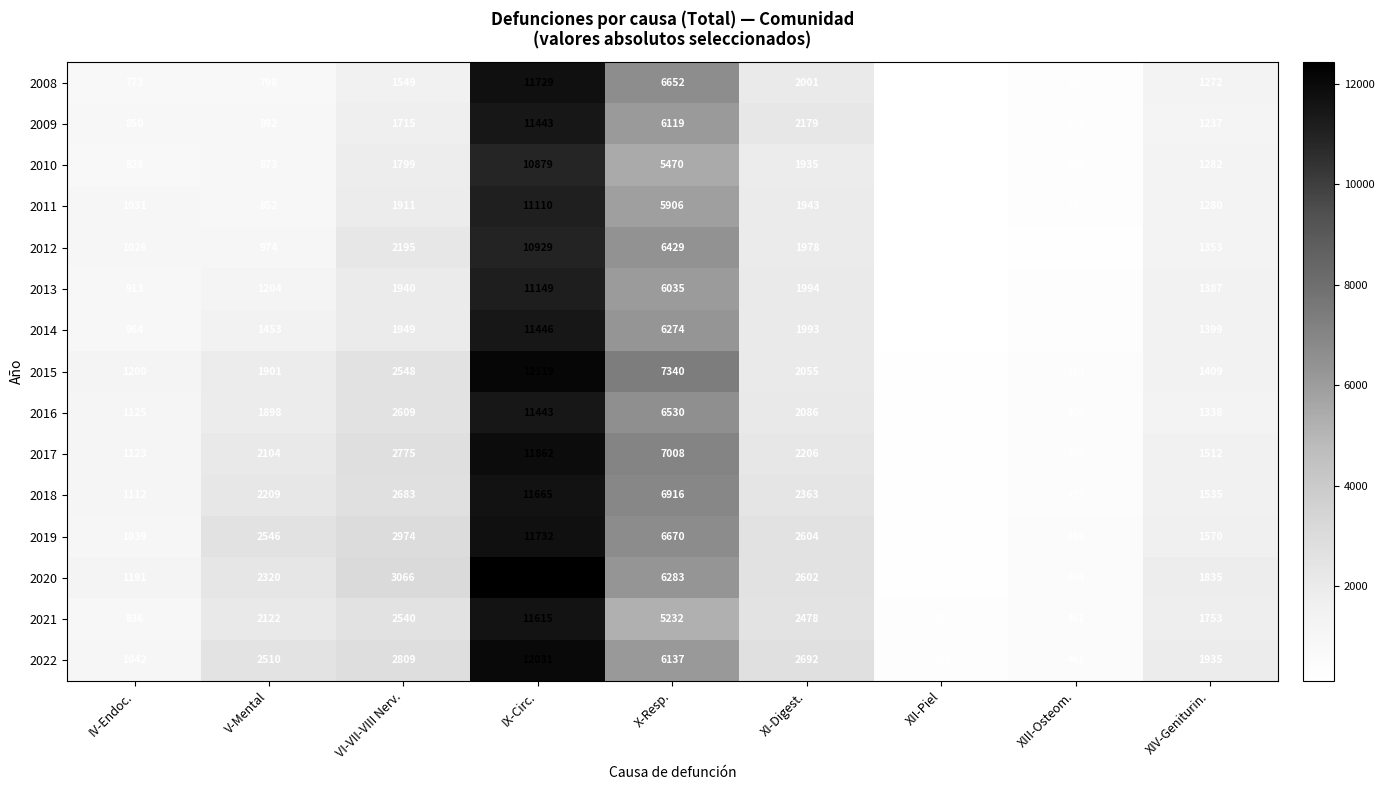

List the labels in order of 2014 value, smallest first.

XII-Piel, XIII-Osteom., IV-Endoc., XIV-Geniturin., V-Mental, VI-VII-VIII Nerv., XI-Digest., X-Resp., IX-Circ.